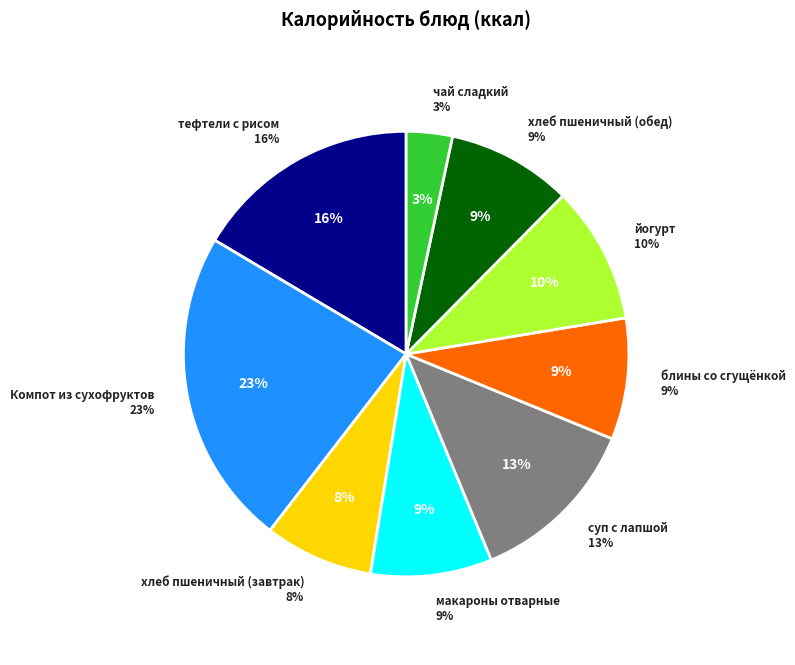

Which has a higher value, хлеб пшеничный (обед) or блины со сгущёнкой?

хлеб пшеничный (обед)